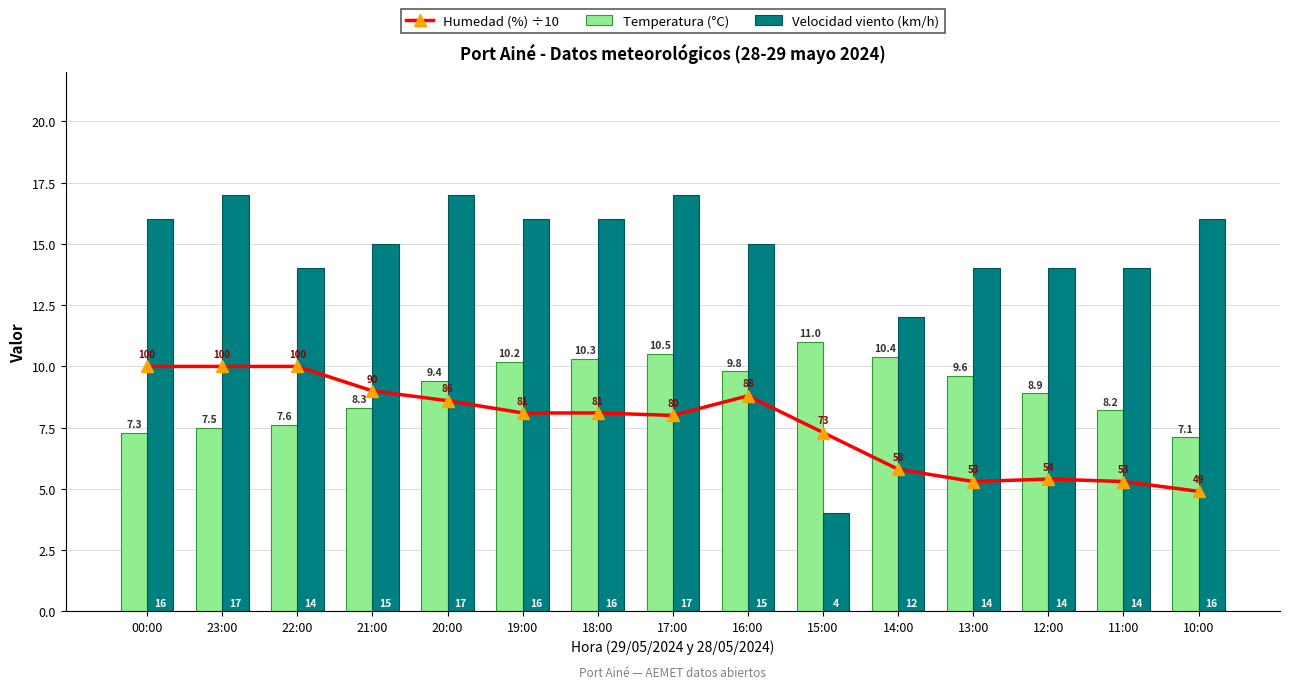

The value of Velocidad viento (km/h) at 00:00 is 16.0. True or false?

True